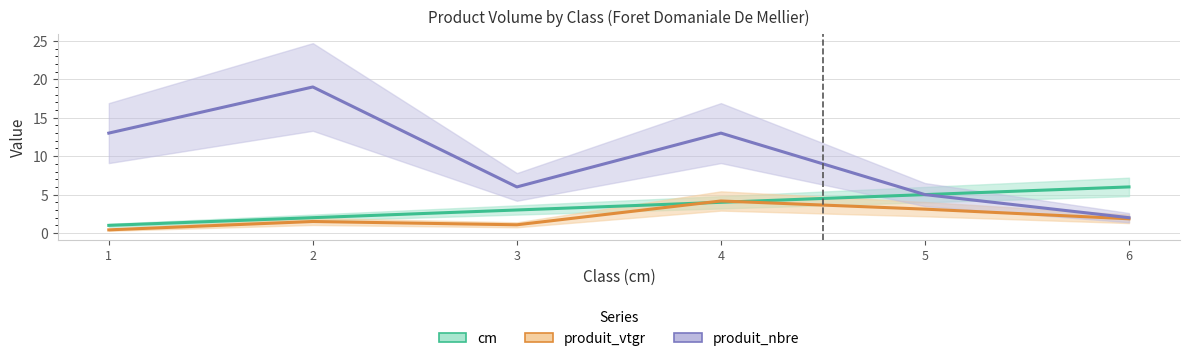

True or false: produit_nbre has more than 1 interior local peaks.

True